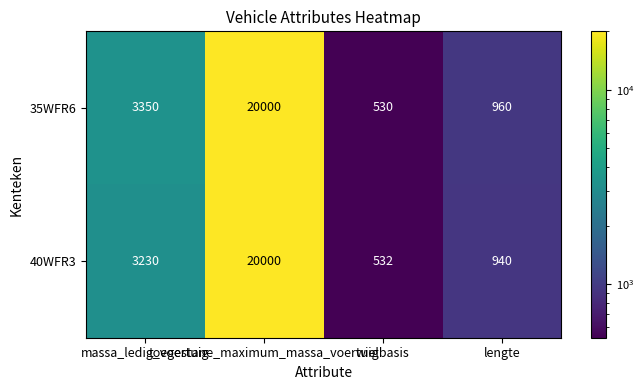

What is the spread (max minus min) of values at lengte?

20